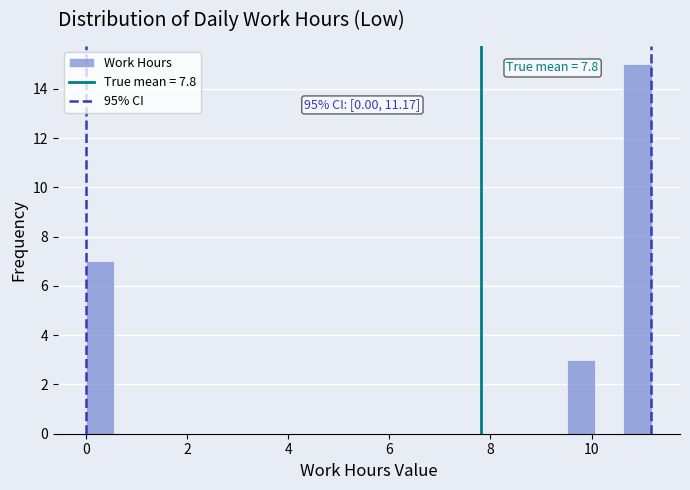

Around what value on the x-axis is the tallest bar? Give the approximate position of its centre, as read against the axis.

11.0